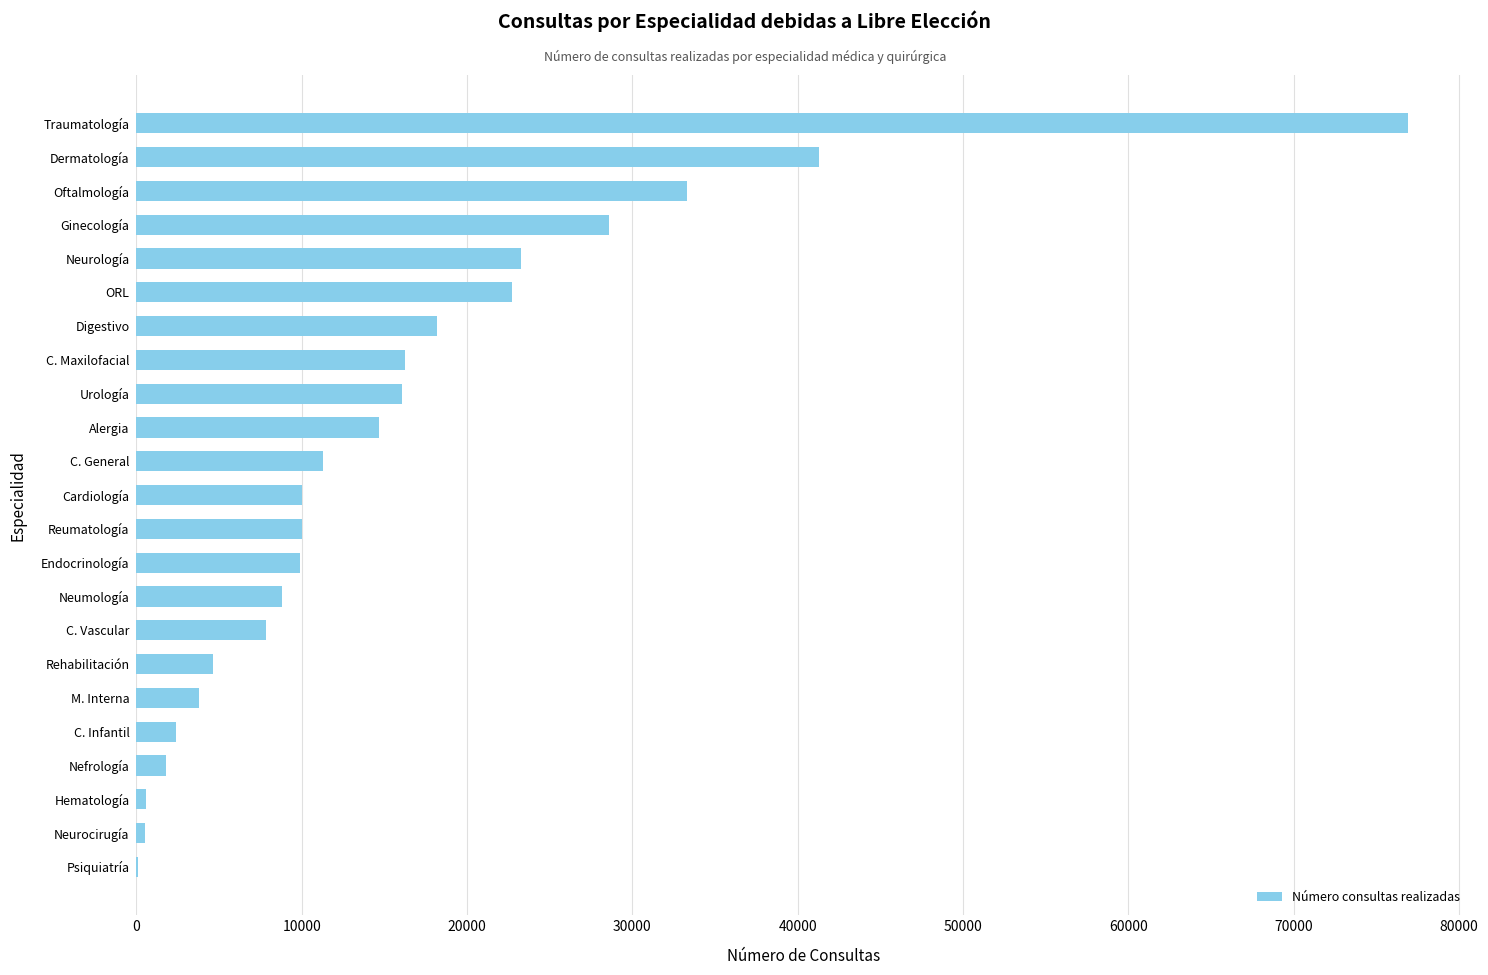

How many distinct data groups are displayed?

1